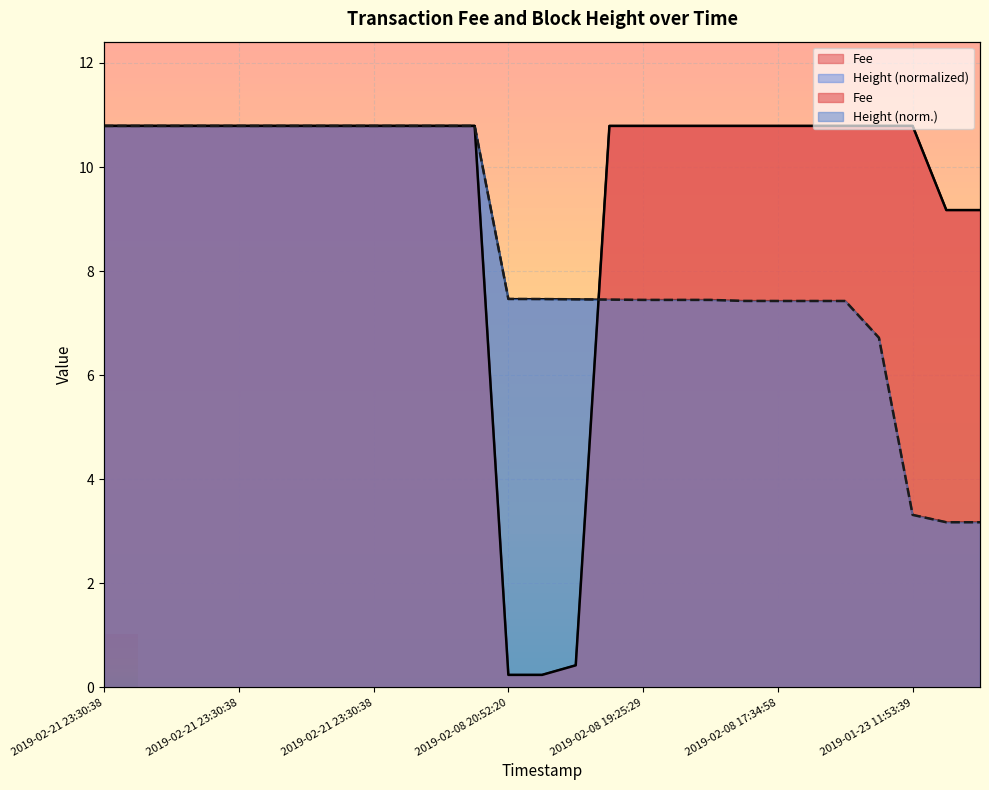

Which series ends up on top after the final intersection of Height and Fee?

Fee